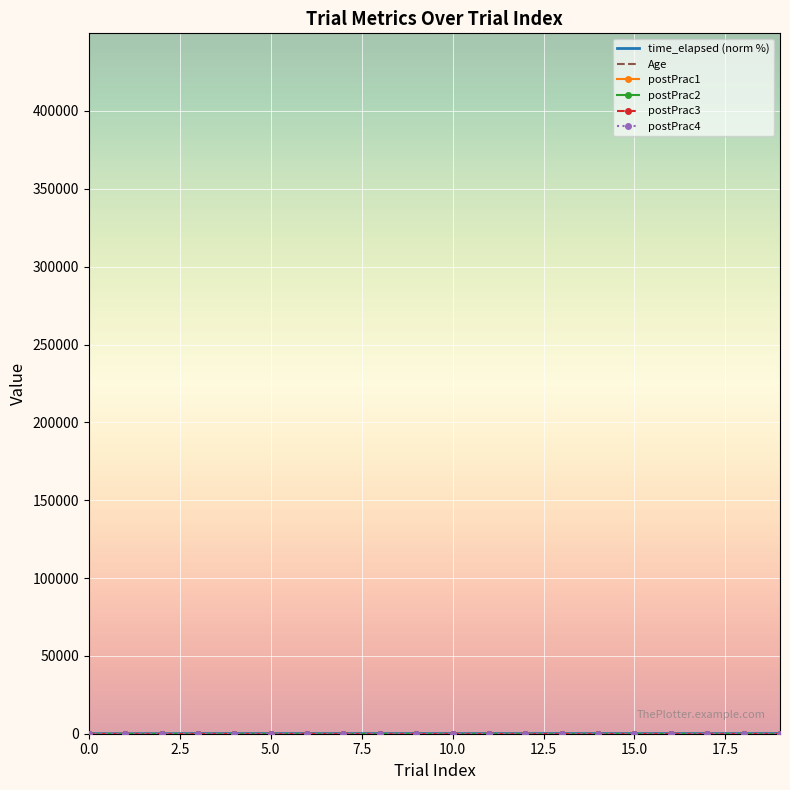

What are all the series names shown in the legend?

time_elapsed (norm %), Age, postPrac1, postPrac2, postPrac3, postPrac4